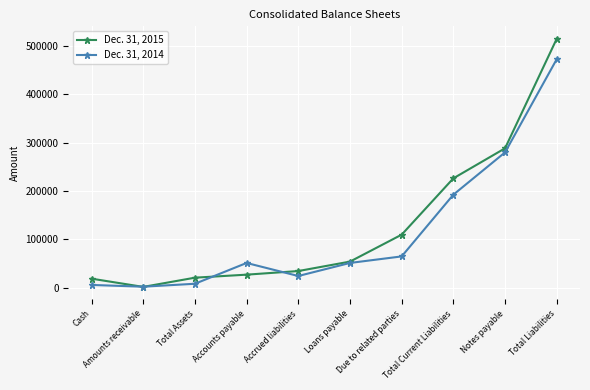

What is the label of the 5th point from the right?

Loans payable